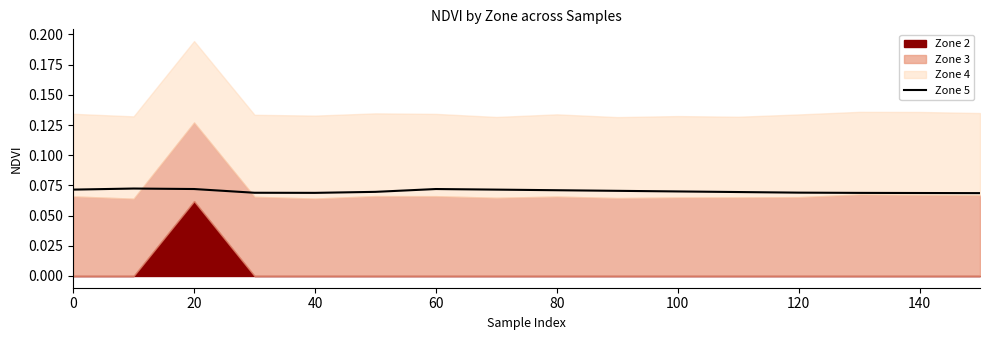

Is it true that Zone 5 equals 0.0 at 20?

False